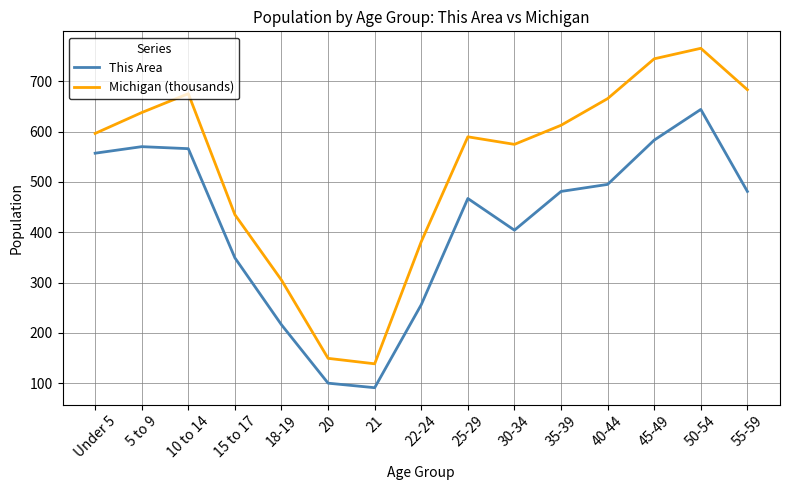

The value of Michigan (thousands) at 22-24 is 161.4. True or false?

False